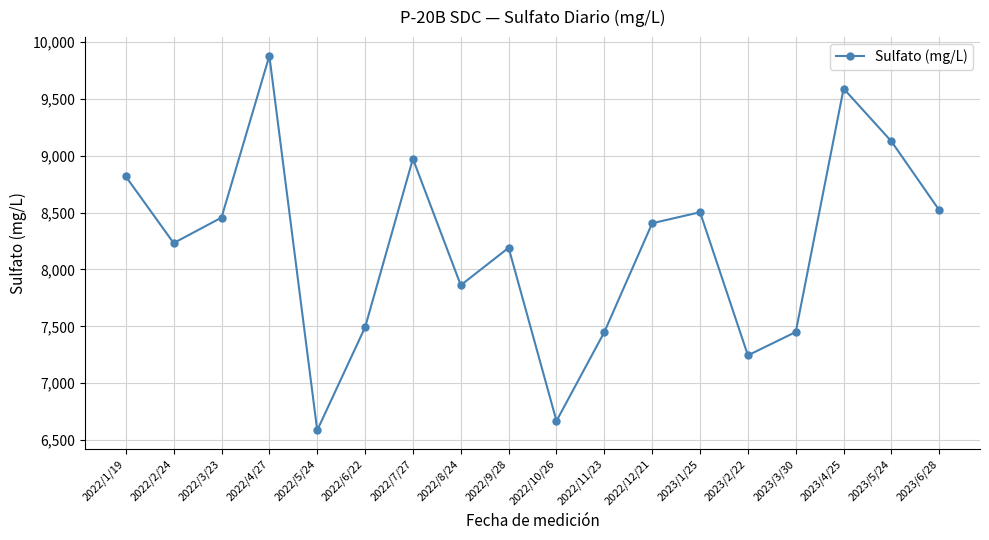

What is the difference between the values at 2023/2/22 and 2023/4/25?

2345.7